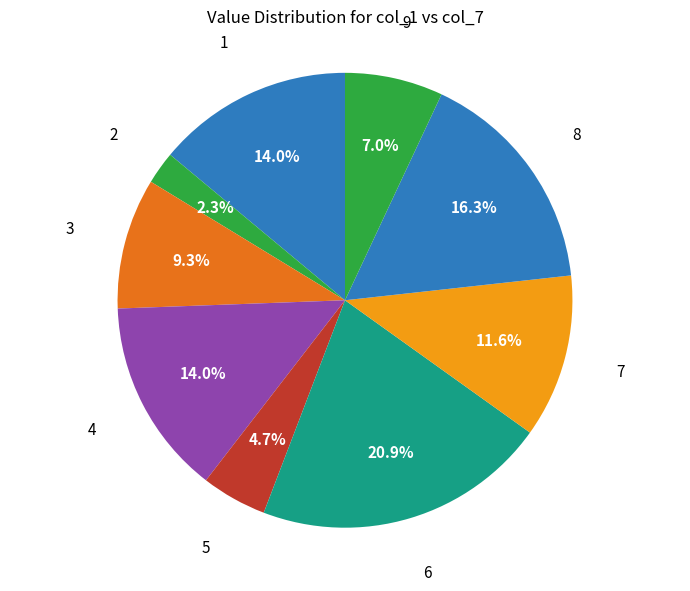

To the nearest percent, what is the difference between the largest and smallest slice percentages?

19%